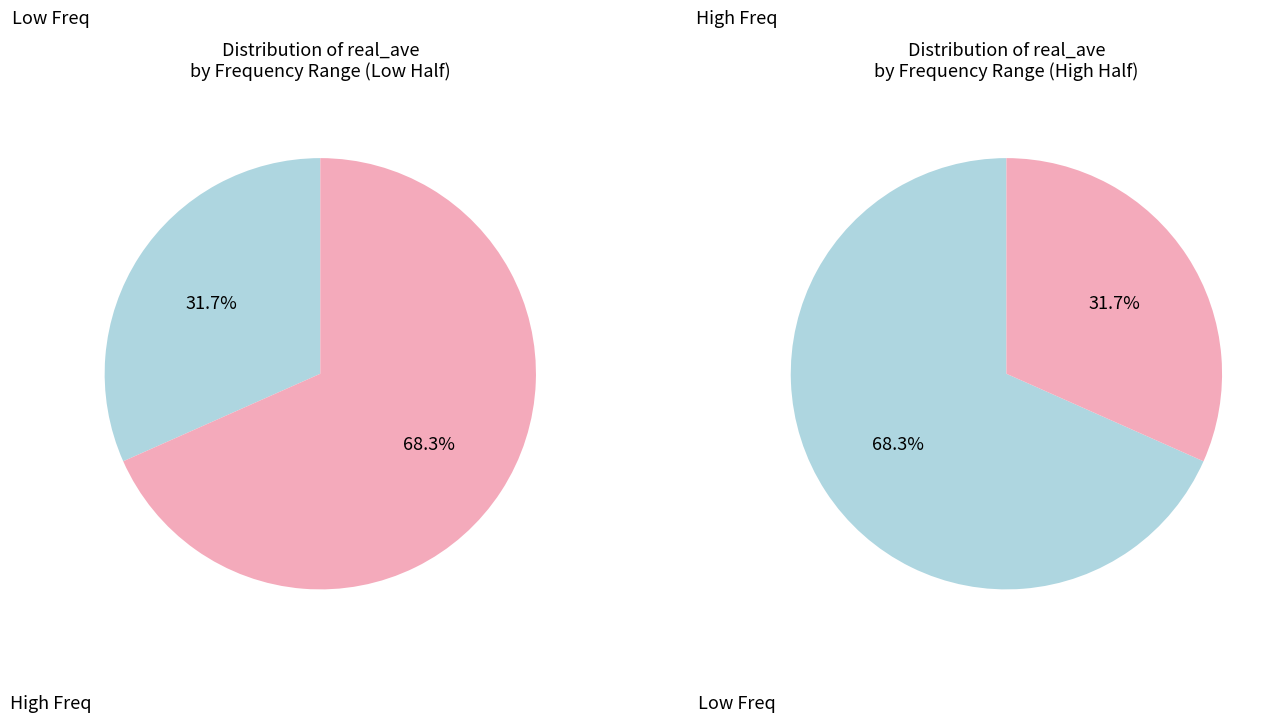

Is it true that 13930.75 is 1% of the pie?

False